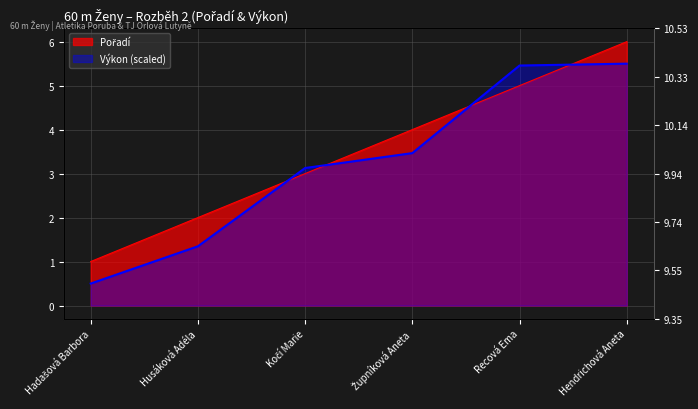

Reading right to left, what are all the values shown in this chart?

Pořadí: 6.0	5.0	4.0	3.0	2.0	1.0
Výkon: 5.5	5.5	3.5	3.1	1.3	0.5